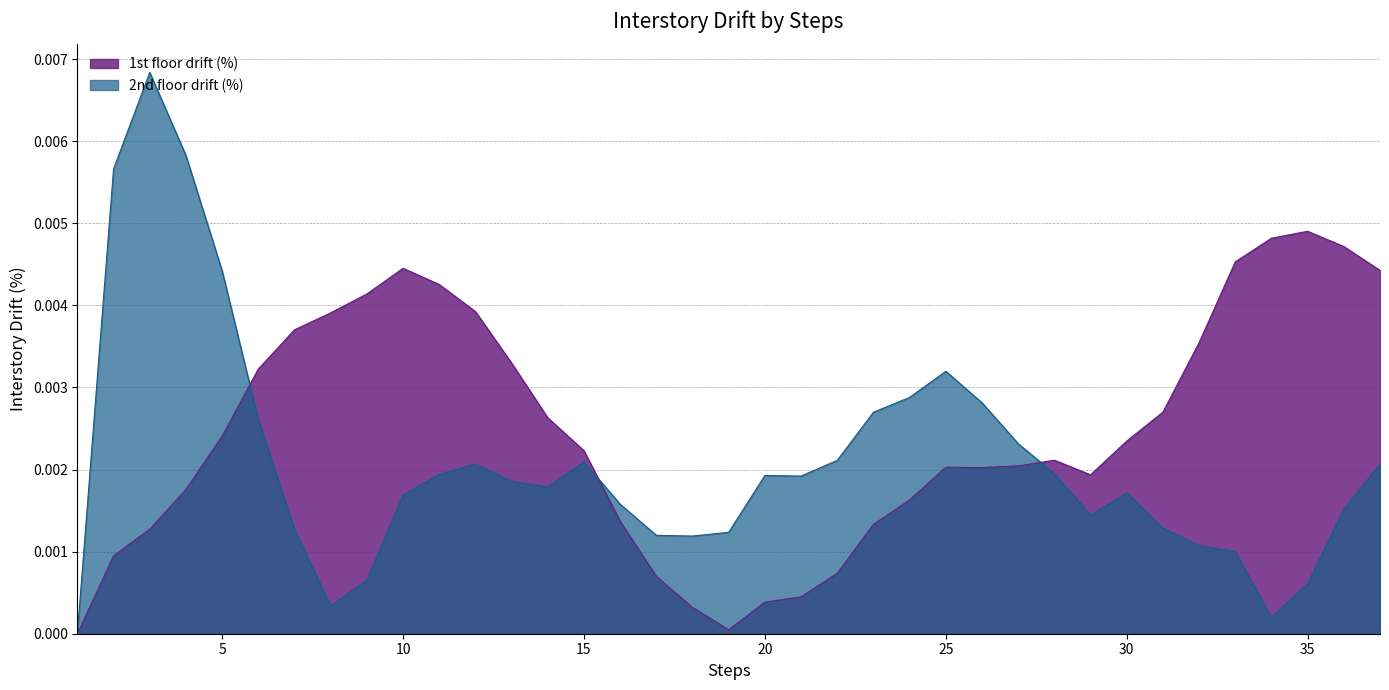

How many interior local valleys does the 2nd floor drift (%) series have?

6